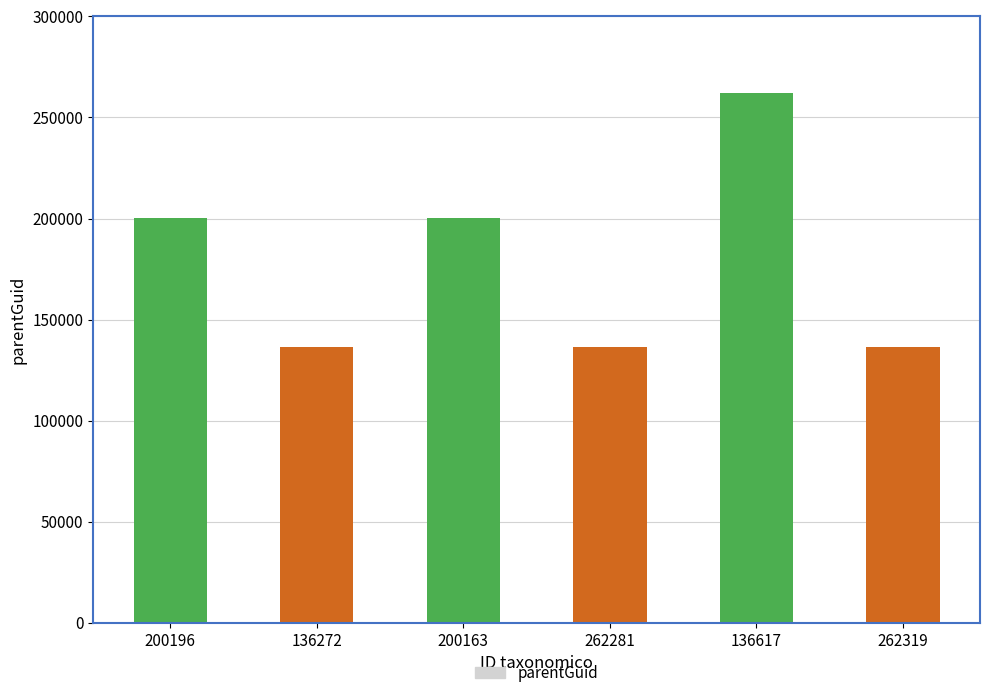

The chart shows a value of 200178 at 200196. True or false?

True